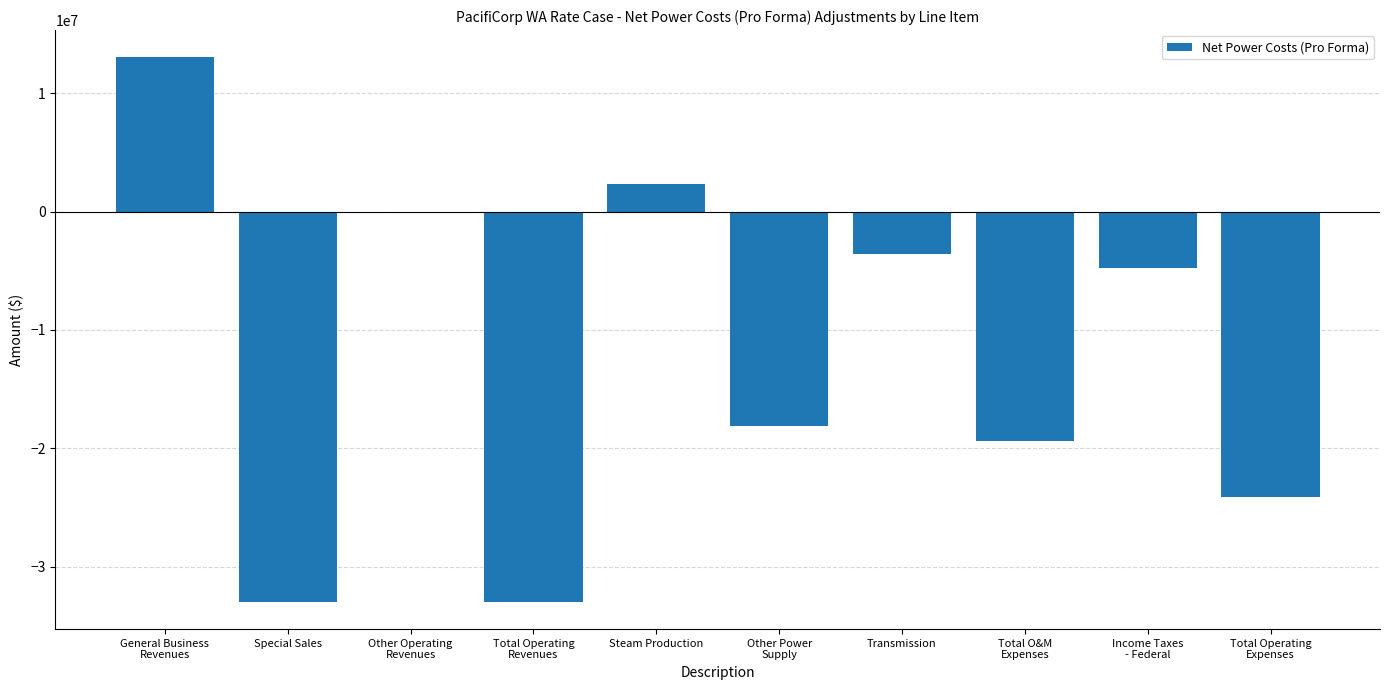

What is the sum of all values?

-120521168.7